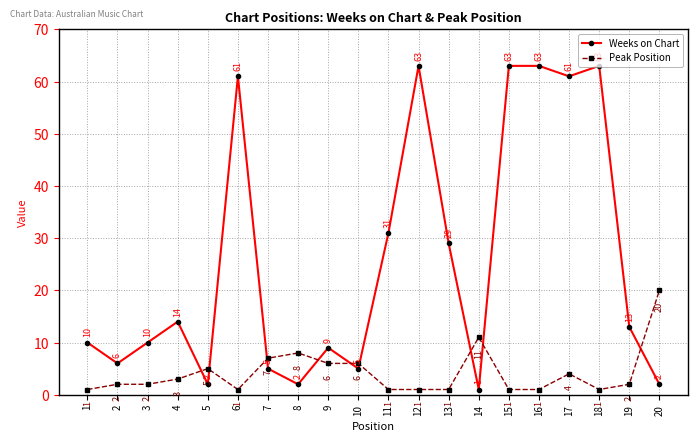

The value of Weeks on Chart at 7 is 5. True or false?

True